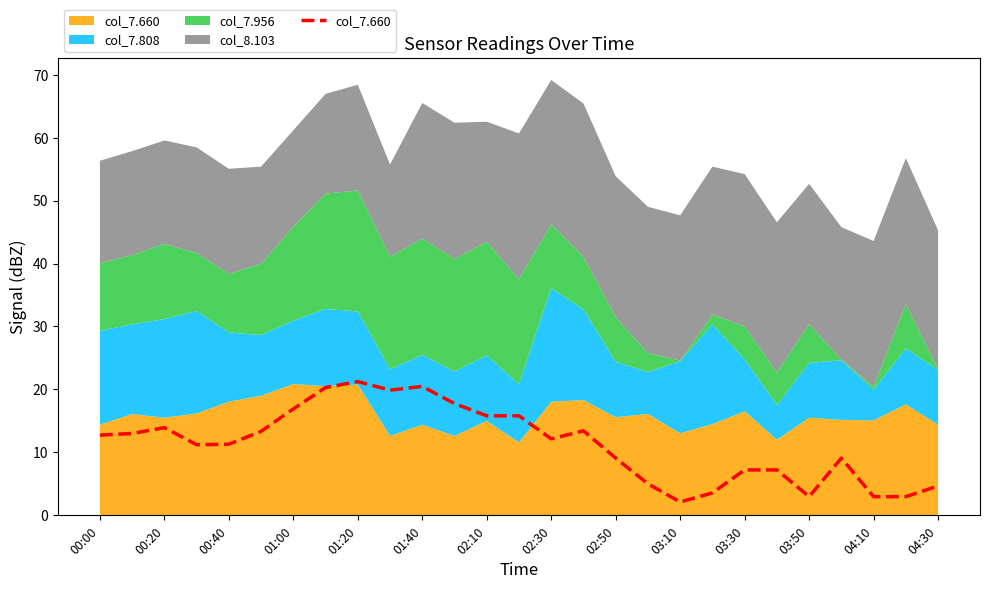

What position from the left is 23?

24